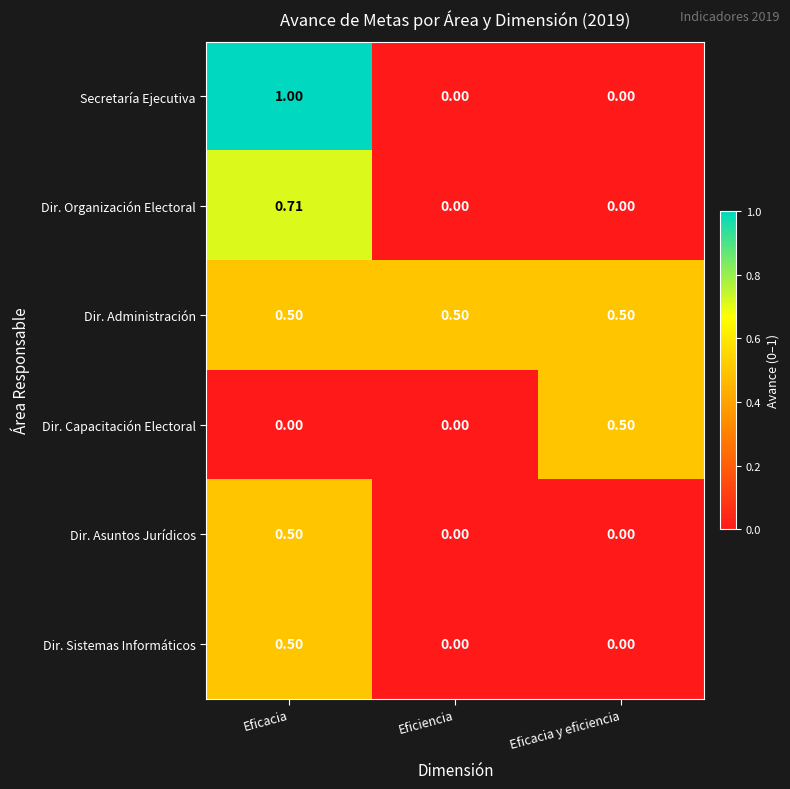

Which series has the widest spread of values?

Secretaría Ejecutiva